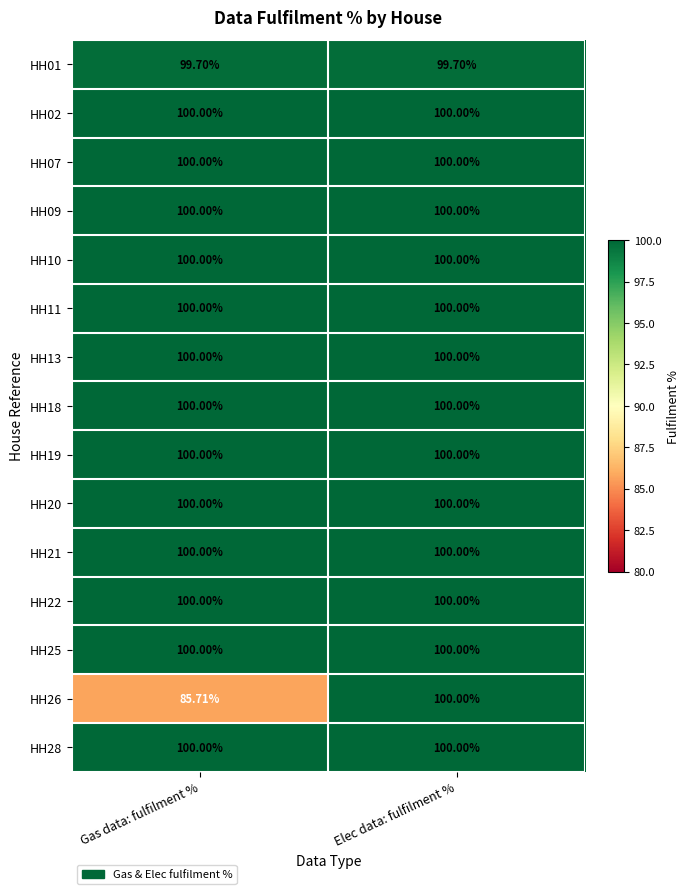

At which category is the sum across all series the highest?

Elec data: fulfilment %